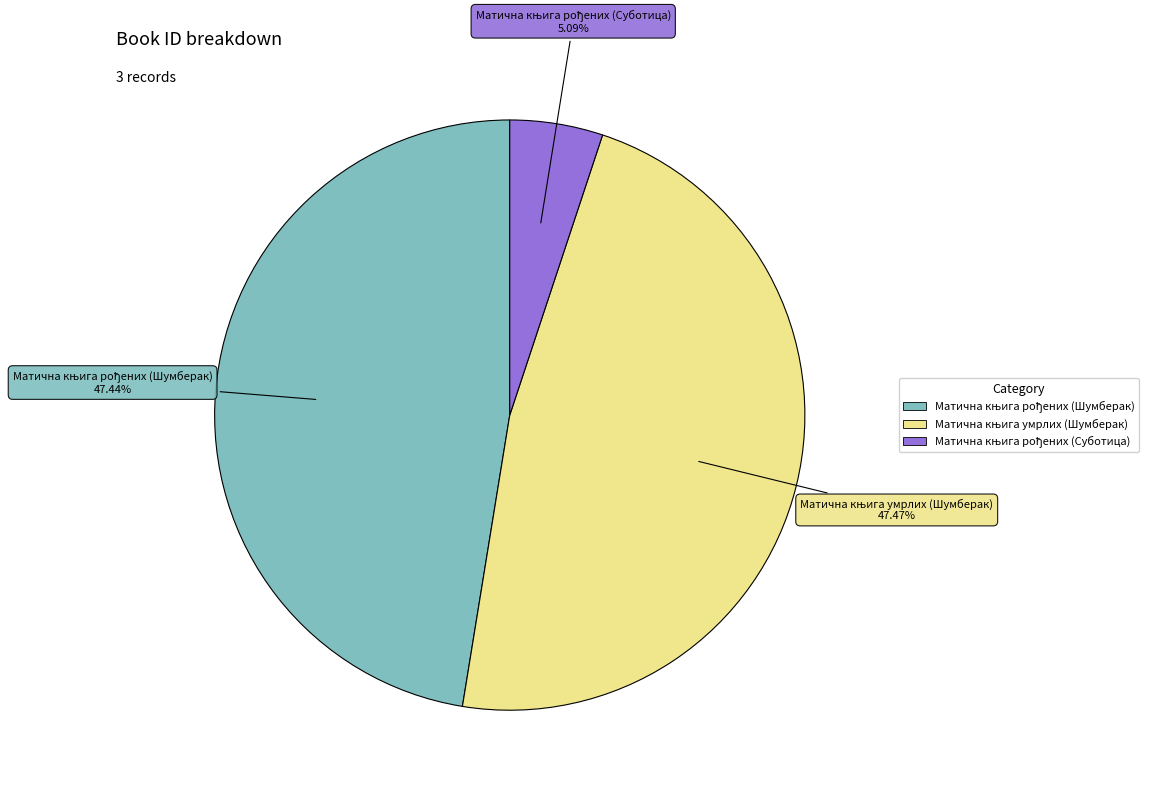

Is there a majority slice in this chart?

No